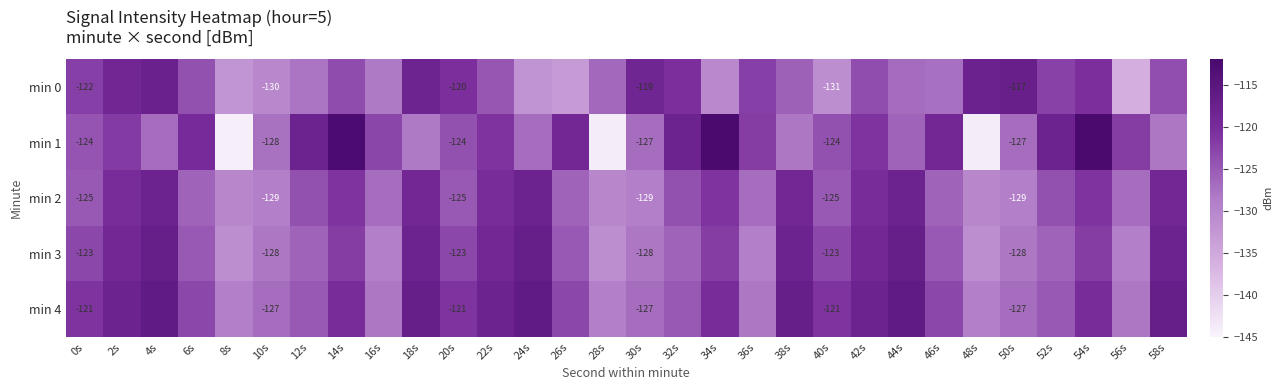

What is the difference between the maximum and minimum values in the min 1 series?

32.4